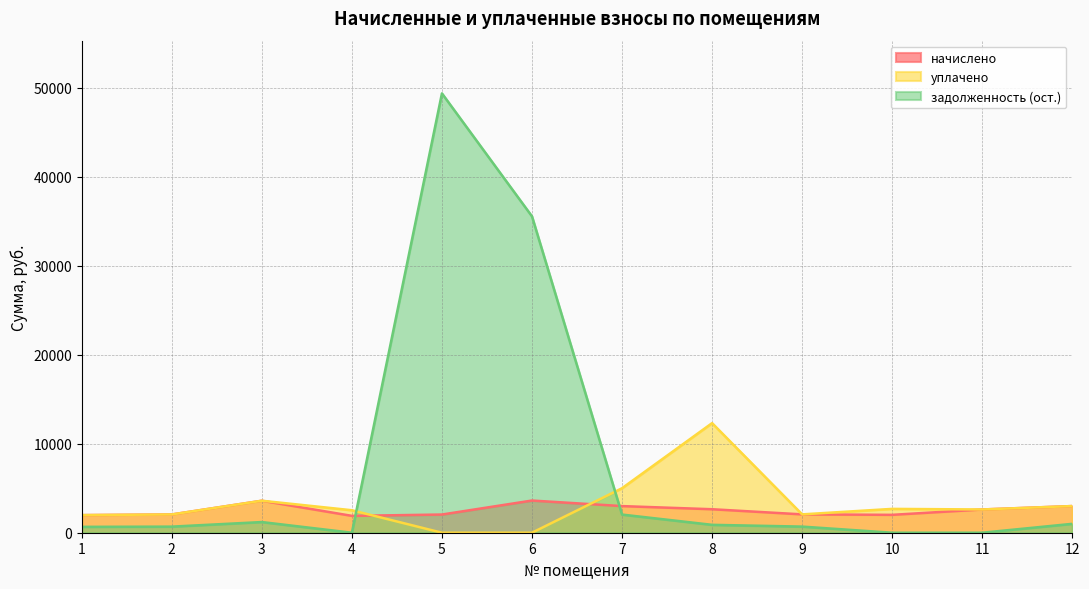

How many data points in задолженность (ост.) are above 885?

6